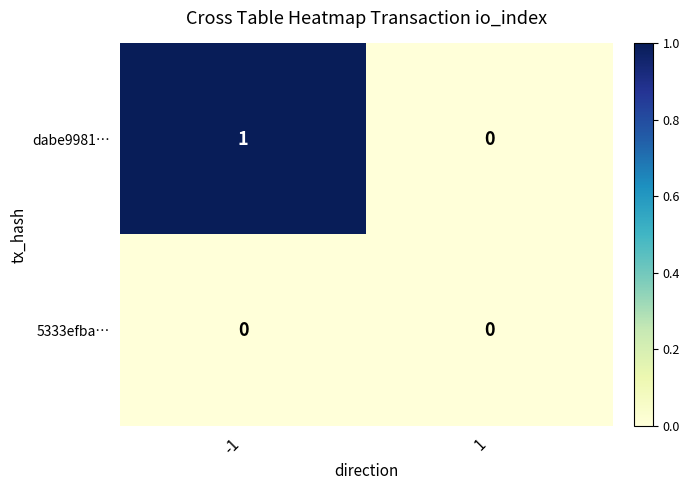

At which category is the sum across all series the highest?

-1